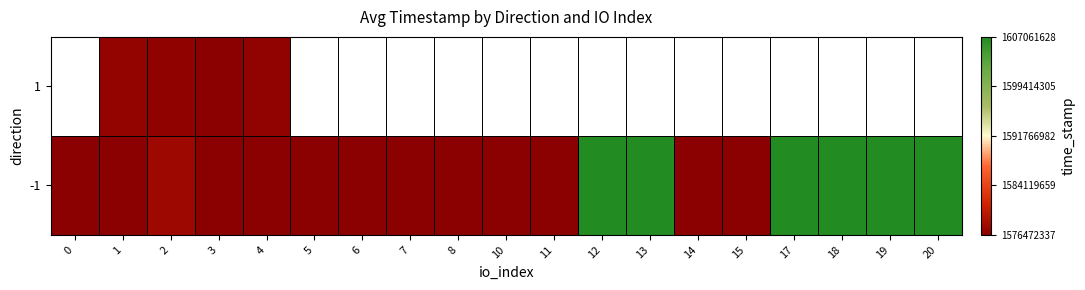

What is the difference between the second highest and second lowest values in the -1 series?

30589291.0